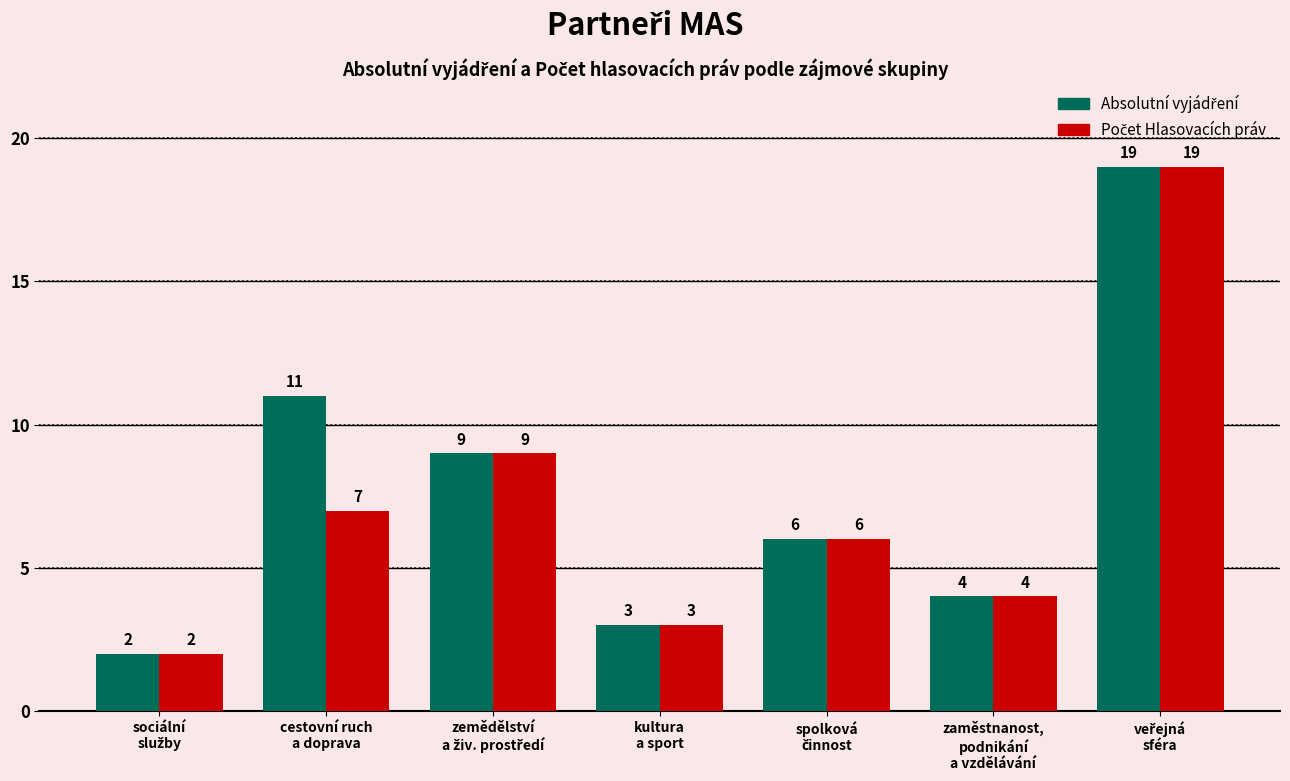

What is the greatest value displayed?

19